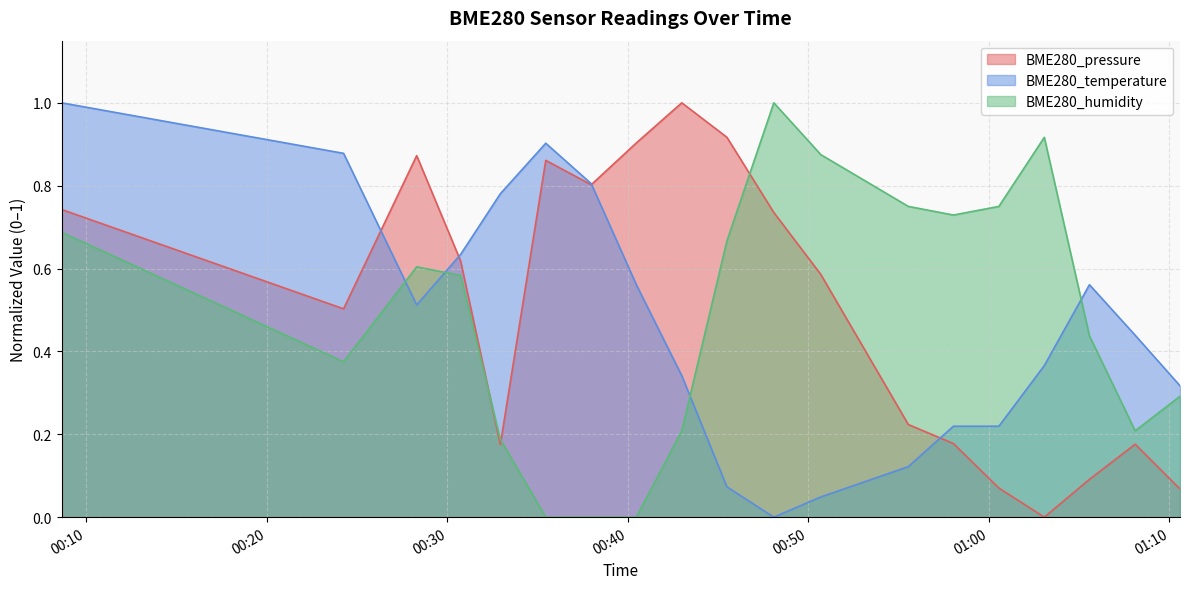

What is the average value of the BME280_pressure series?

0.5